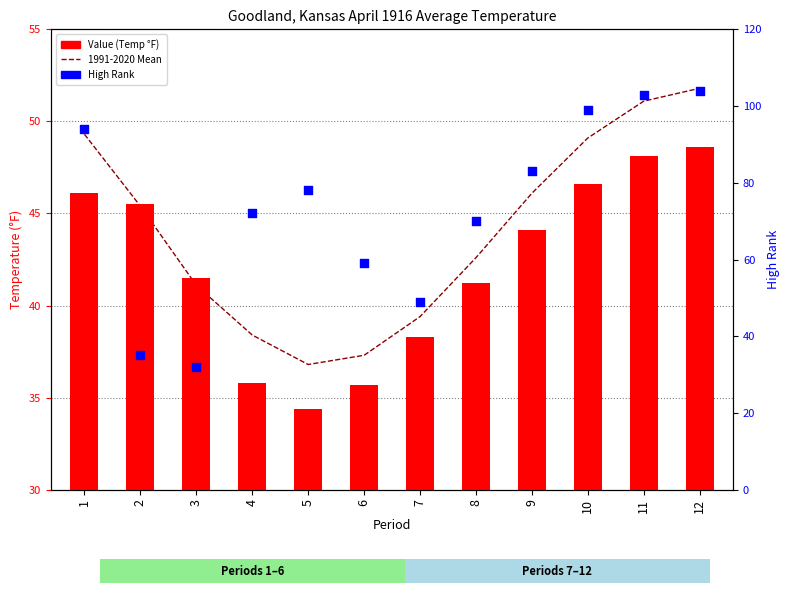

Which series contains the lowest Y value?

Value (Temp °F)